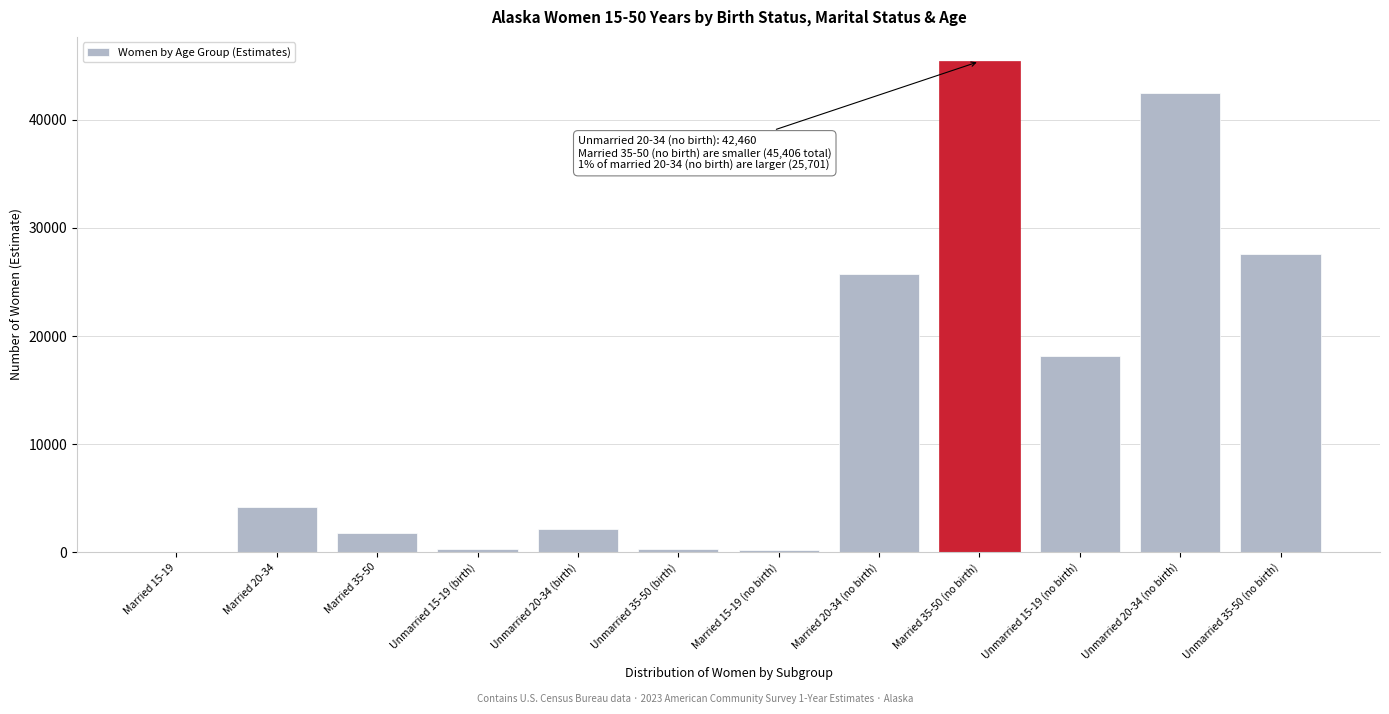

Approximately how many times larger is the value at Unmarried 20-34 (no birth) compared to Unmarried 35-50 (no birth)?

1.5